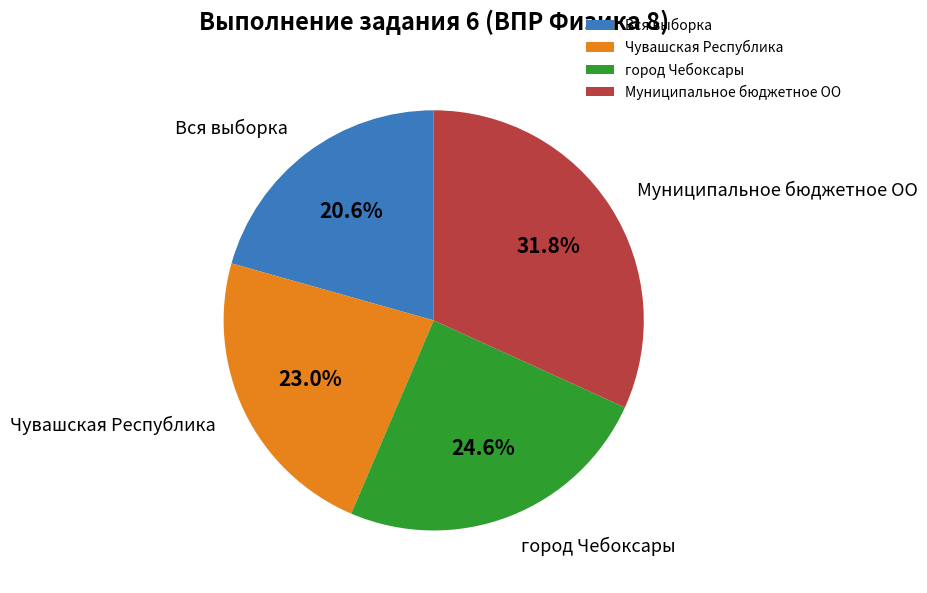

To the nearest percent, what is the difference between the город Чебоксары and Вся выборка slice percentages?

4%